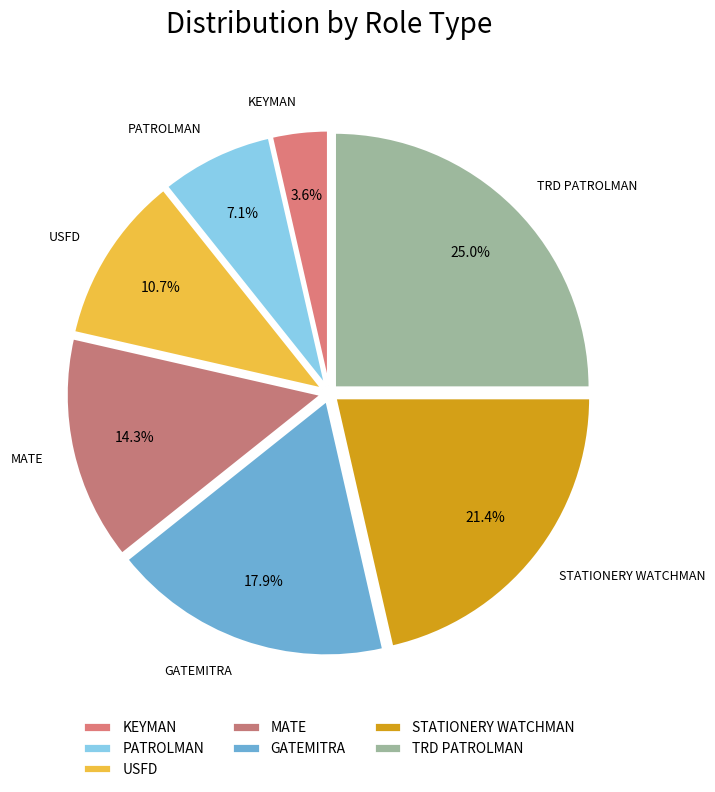

To the nearest percent, what is the difference between the TRD PATROLMAN and GATEMITRA slice percentages?

7%